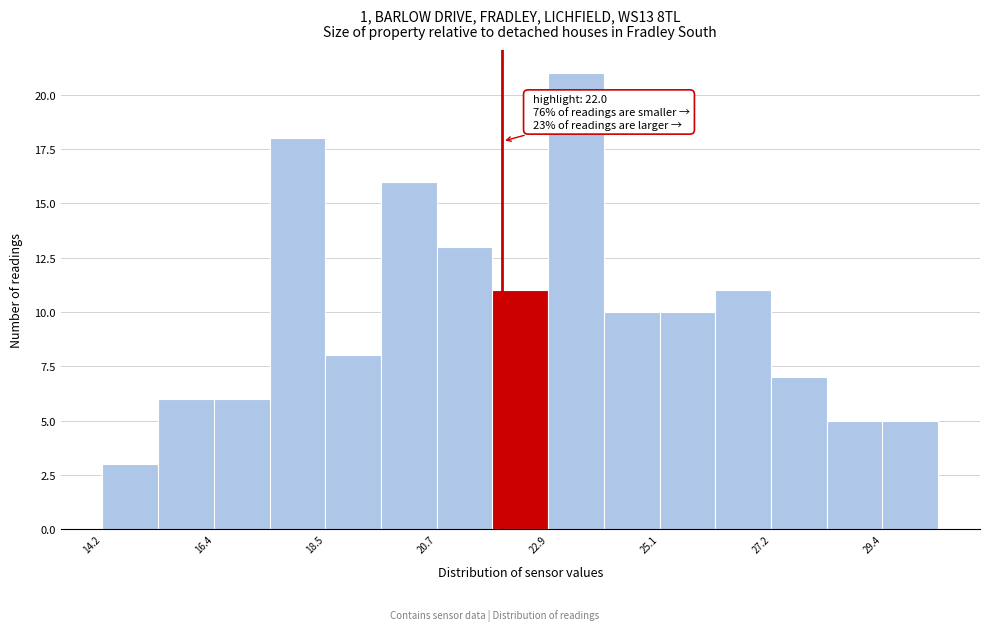

Around what value on the x-axis is the tallest bar? Give the approximate position of its centre, as read against the axis.

23.5